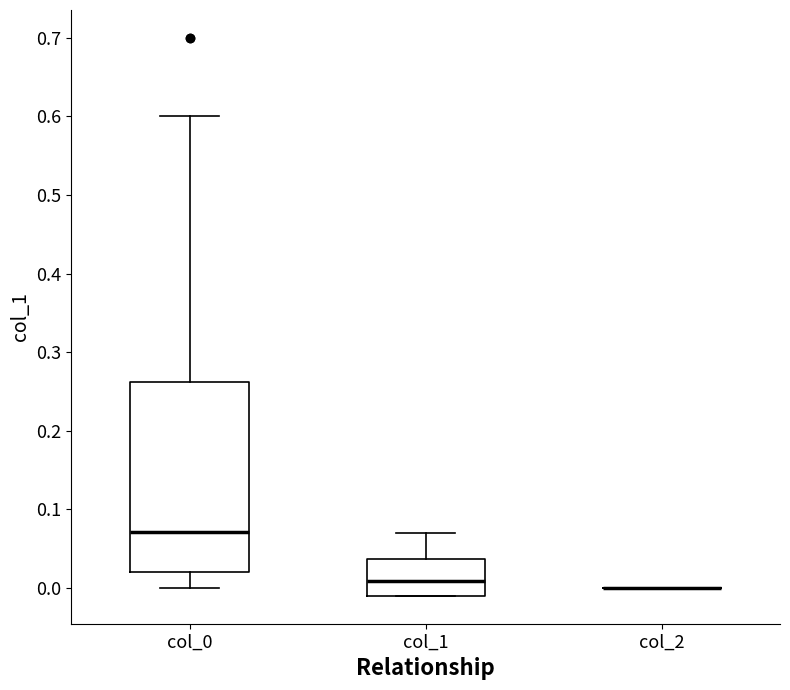

Reading left to right, read every box against the y-axis: the position of its median line, the range the box covers, and the ends of its whiskers. The values are not printed on the chart, so give them approximately, as read against the axis.

col_0: median 0.07, box 0.02 to 0.26, whiskers 0.00 to 0.60
col_1: median 0.01, box -0.01 to 0.04, whiskers -0.01 to 0.07
col_2: box collapsed to a line at 0.00, whiskers 0.00 to 0.00